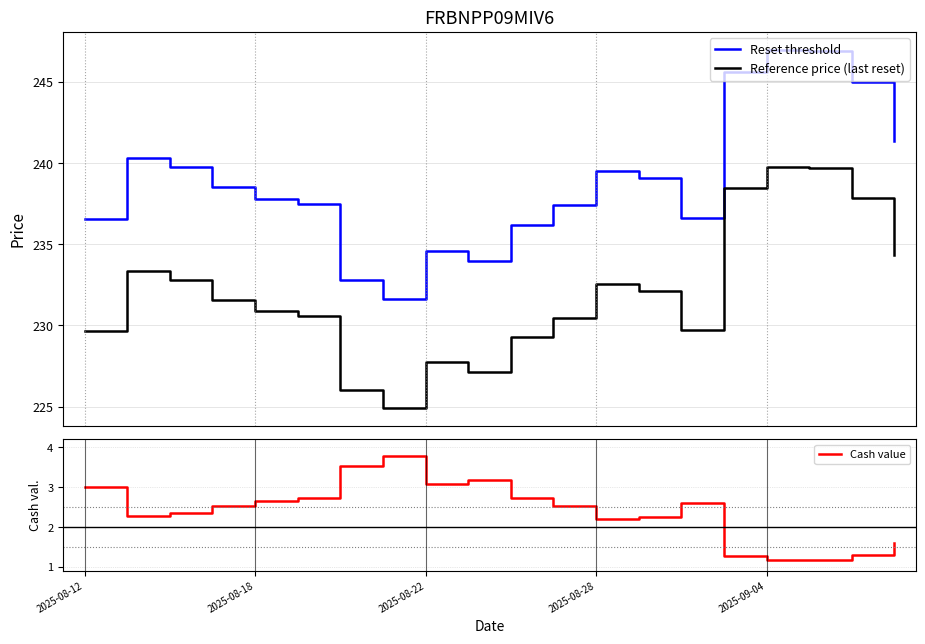

What is the spread (max minus min) of values at 10?

233.4